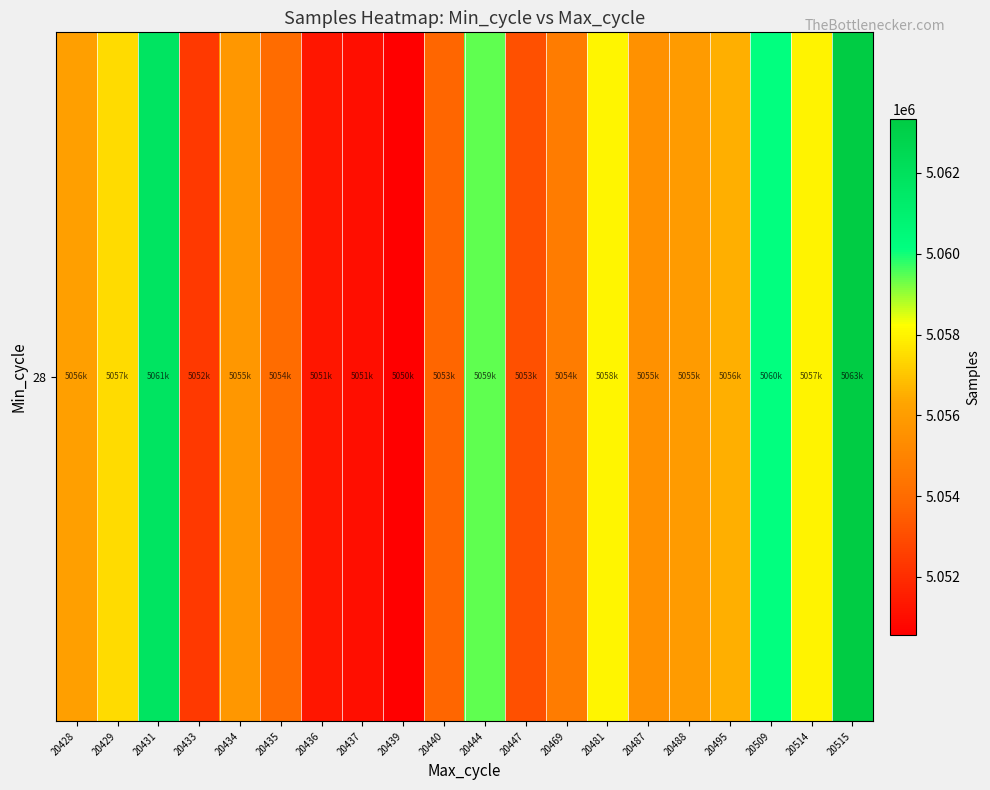

What is the change in value from 20435 to 20439?

-3484